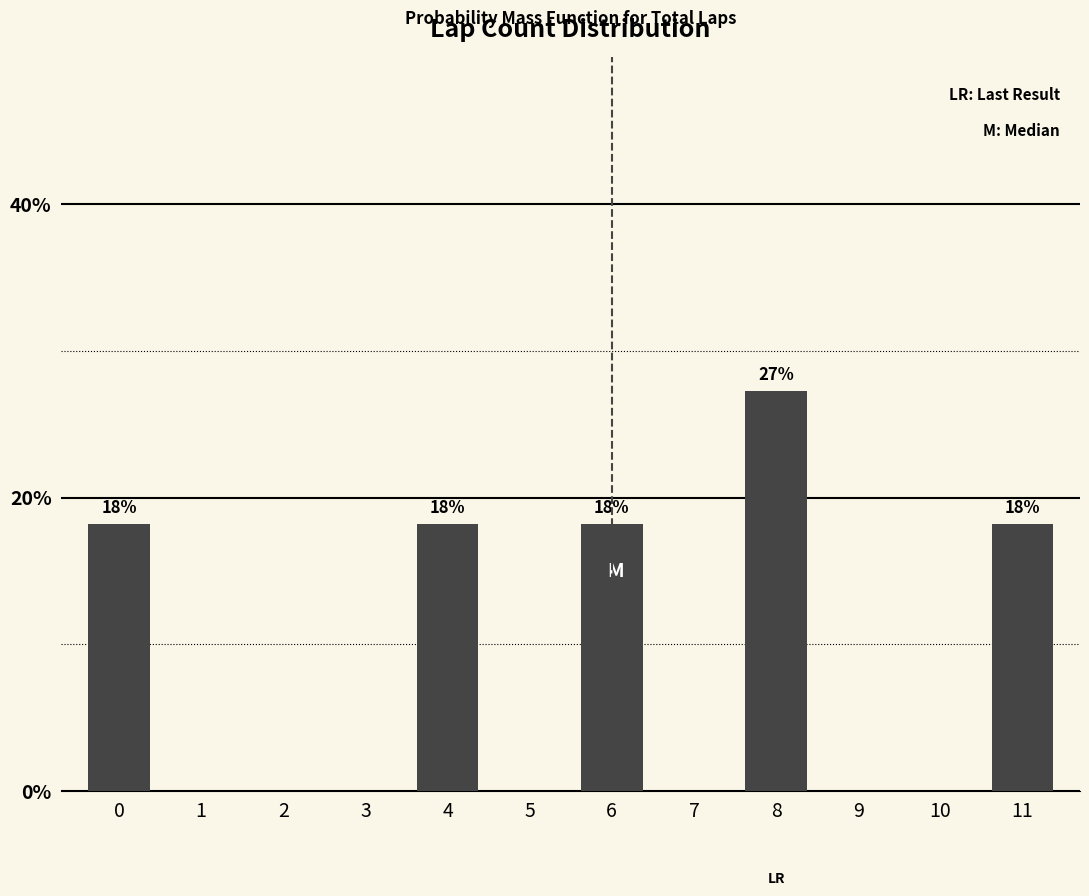

Reading right to left, list all the values displayed in this chart.

11=18.2	10=0.0	9=0.0	8=27.3	7=0.0	6=18.2	5=0.0	4=18.2	3=0.0	2=0.0	1=0.0	0=18.2